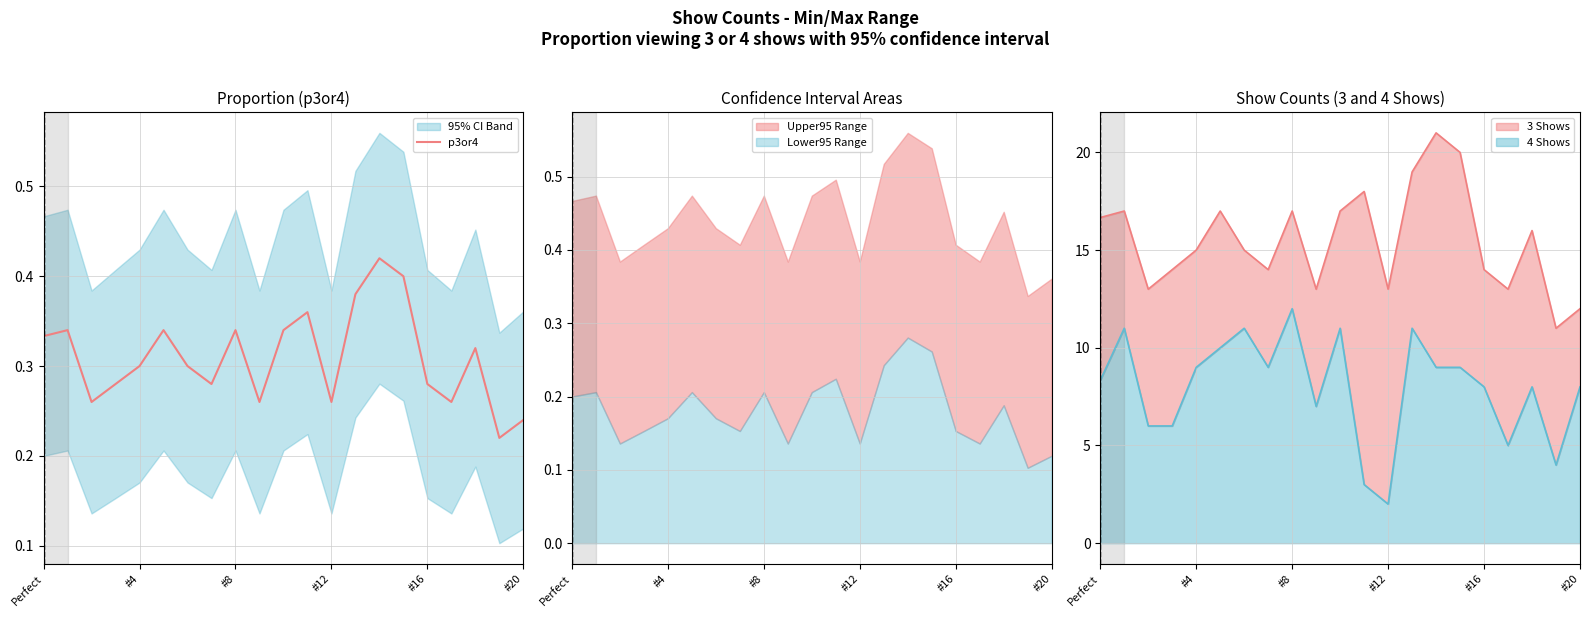

What is the lowest value of the 4 Shows series?

2.0